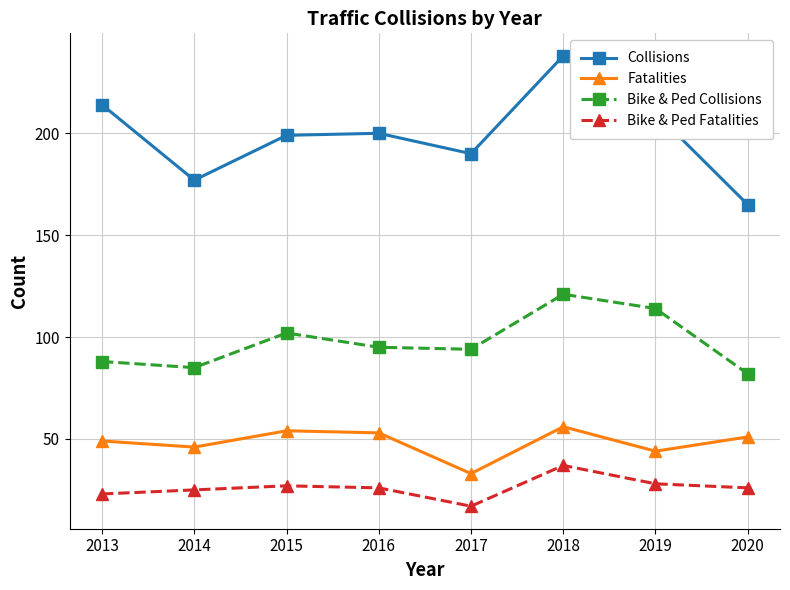

Which series has the widest spread of values?

Collisions